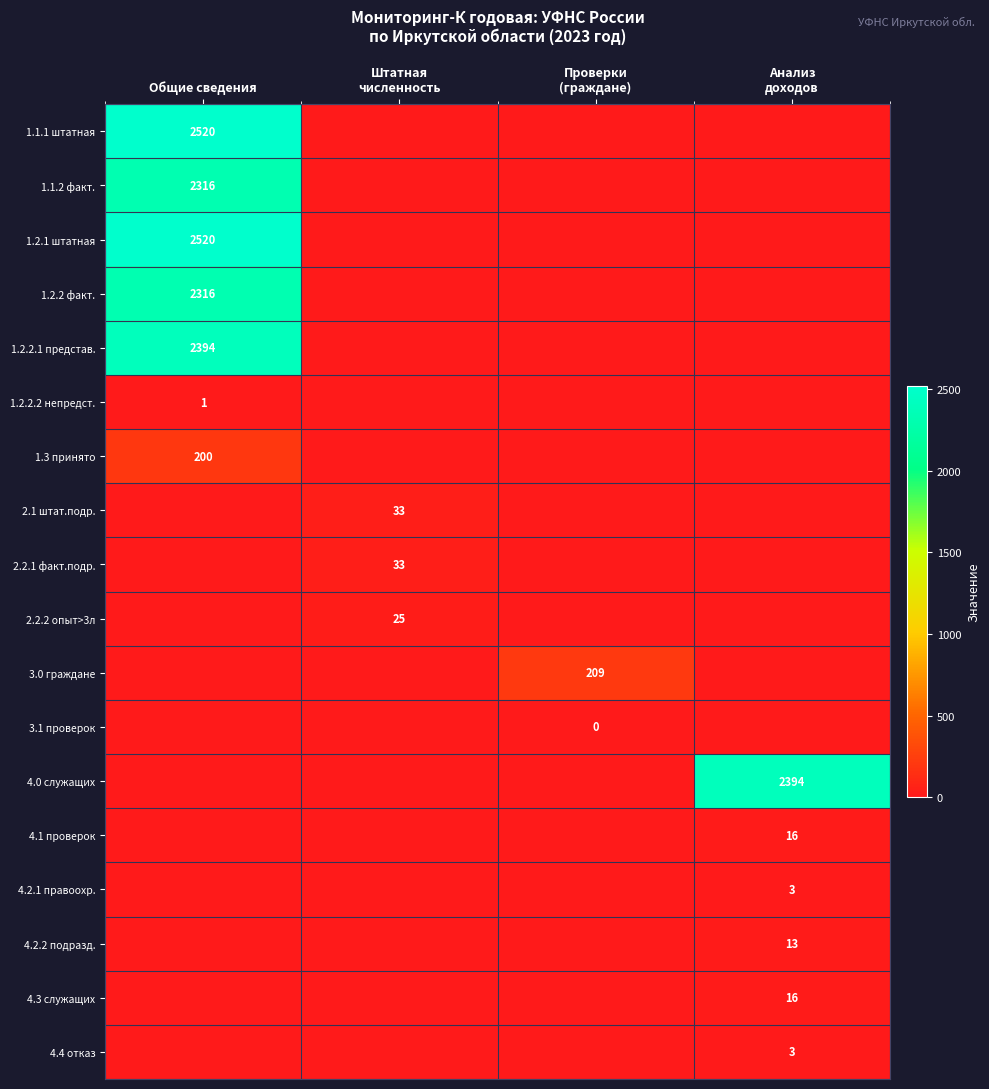

How many data points does each series have?

4